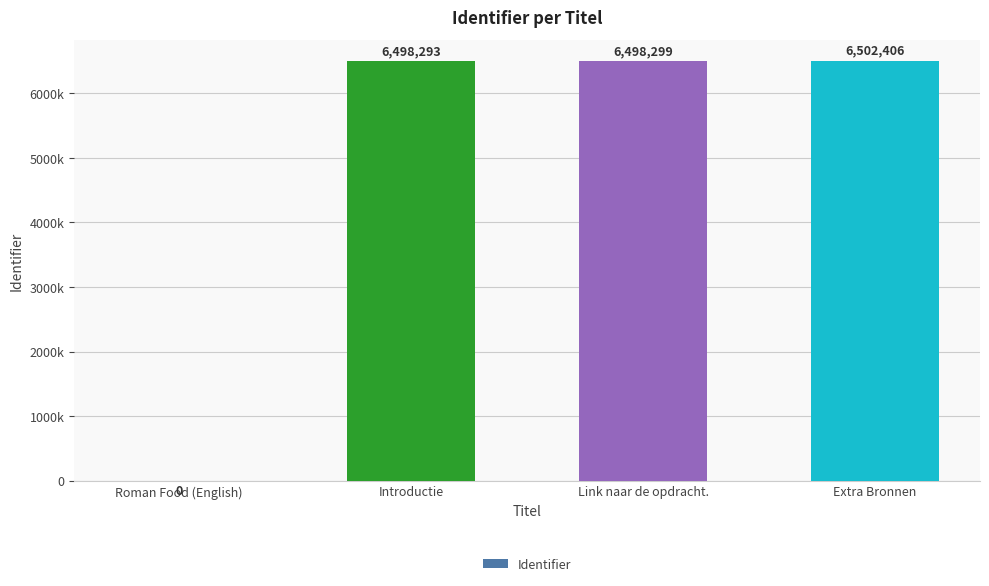

What is the greatest value displayed?

6502406